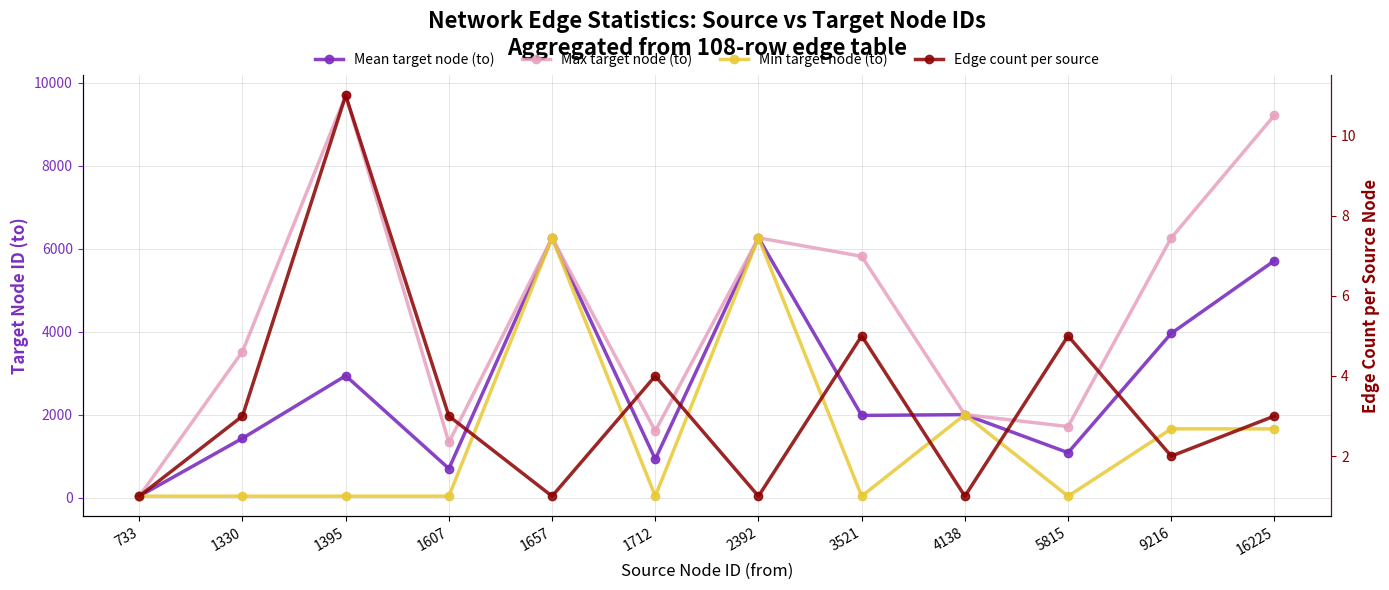

What are all the series names shown in the legend?

Mean target node (to), Max target node (to), Min target node (to), Edge count per source